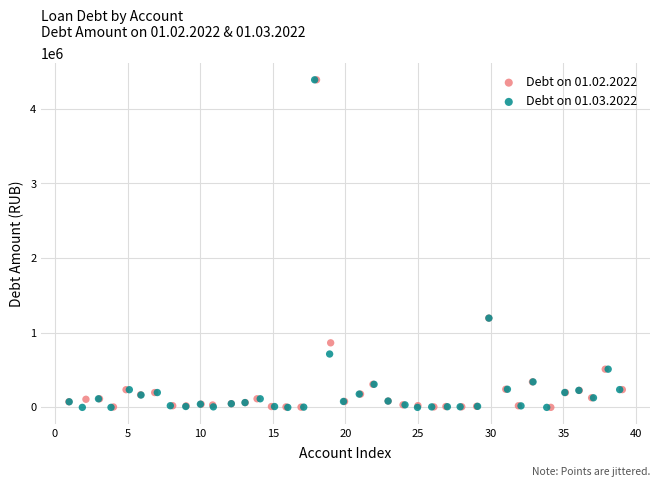

Which series has the widest spread of Y values?

Debt on 01.03.2022